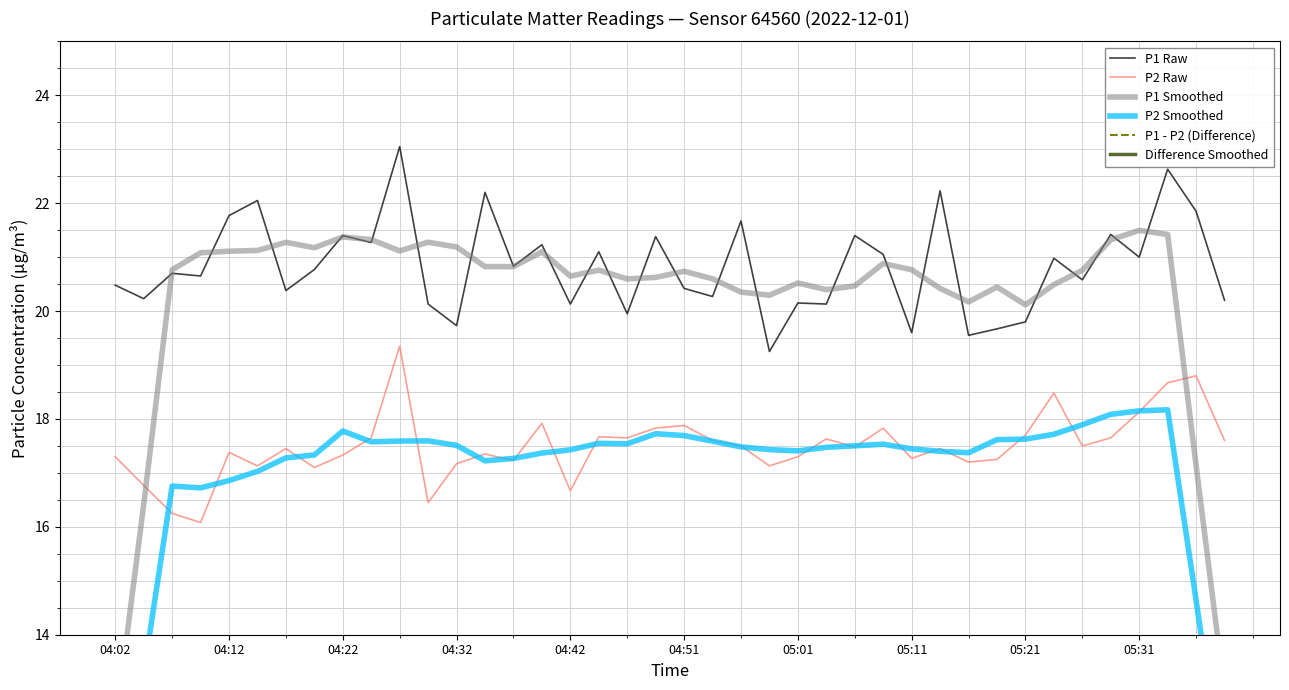

Does the chart display data point markers on the line(s)?

No